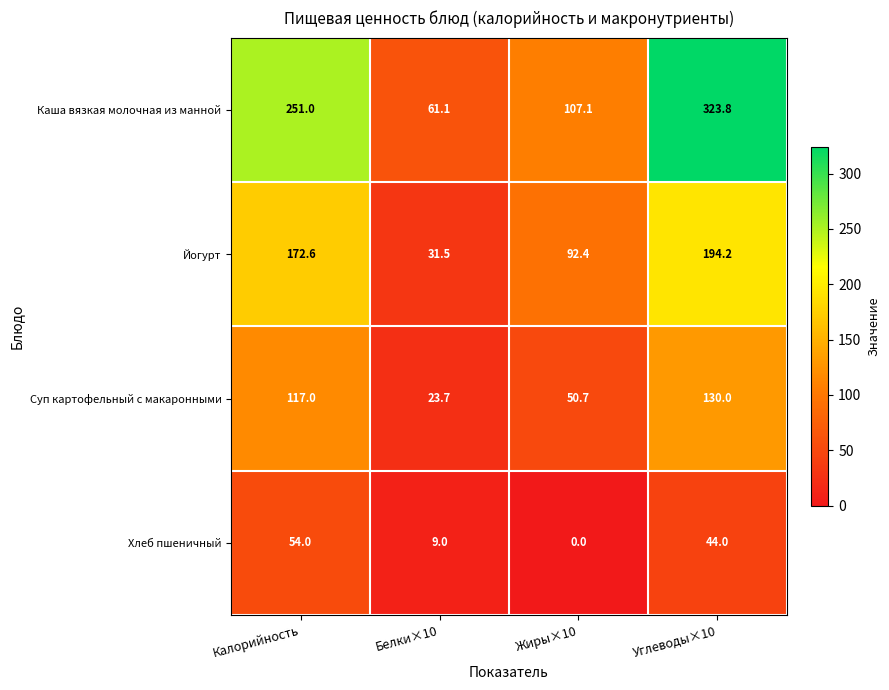

What is the difference between the maximum and minimum values in the Суп картофельный с макаронными series?

106.3